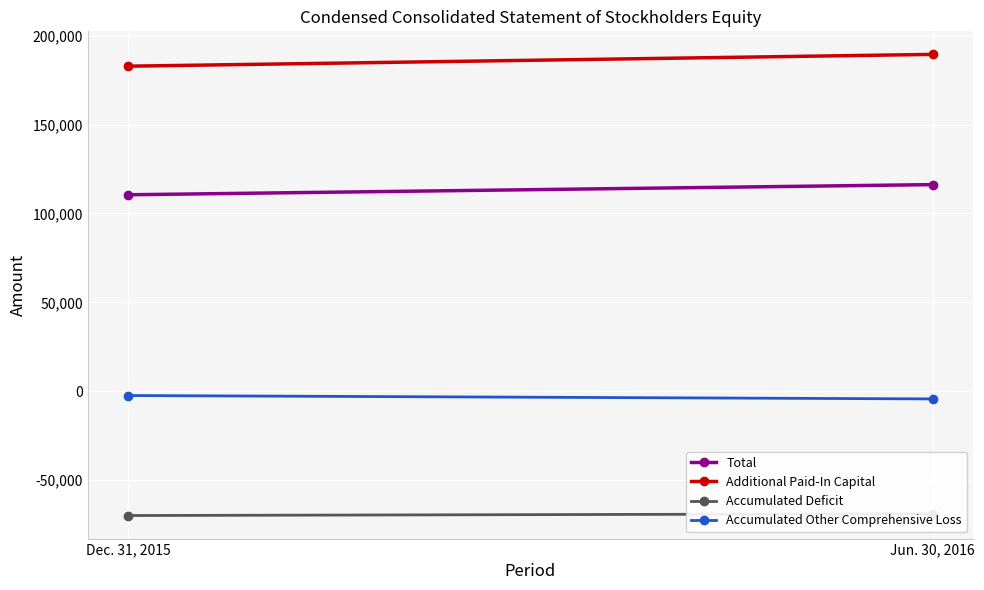

True or false: Additional Paid-In Capital has a value of 182797 at Dec. 31, 2015.

True